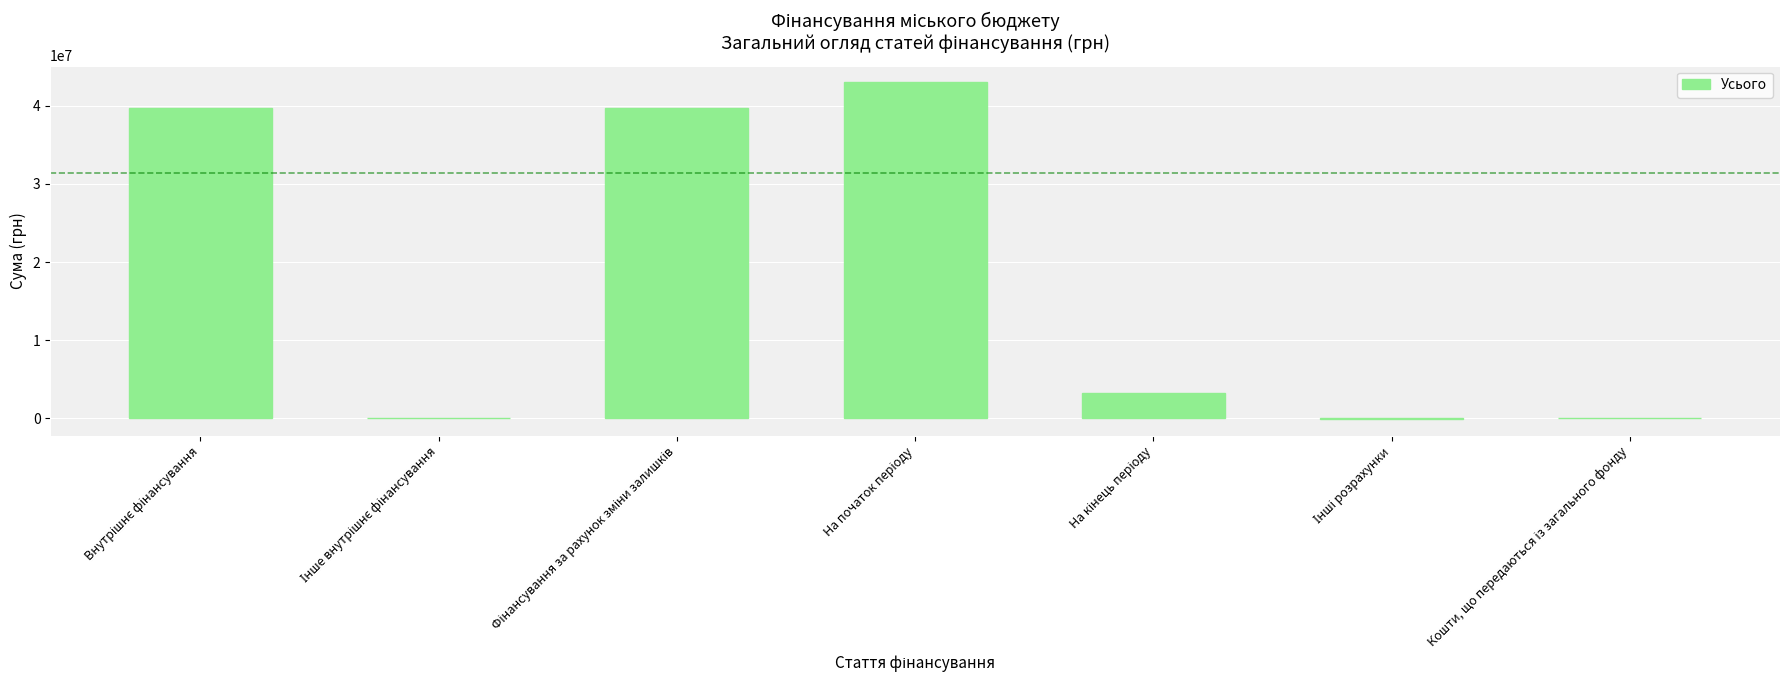

Are the bars horizontal?

No